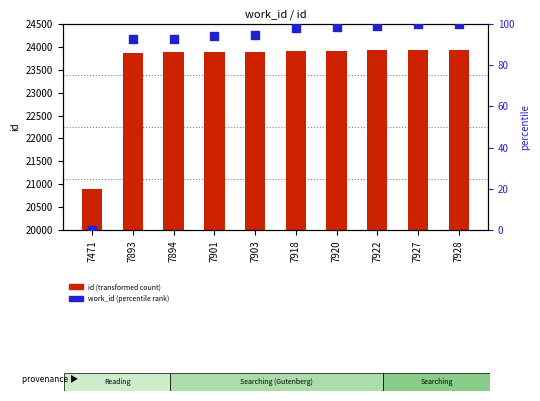

Which series contains the lowest Y value?

work_id (percentile rank)